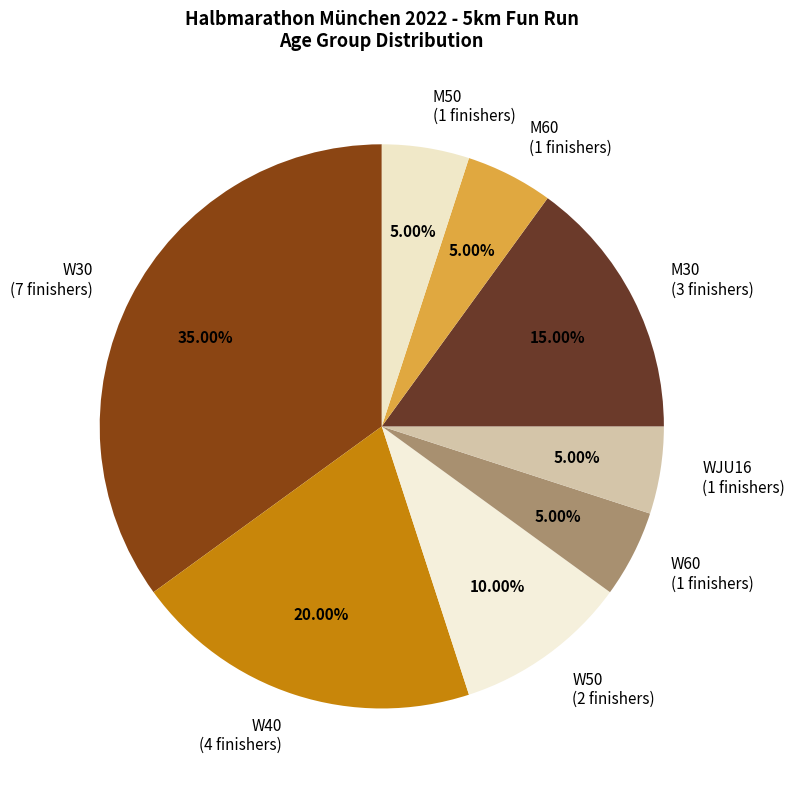

Do M30 (3 finishers) and M50 (1 finishers) together represent more than half of the pie?

No